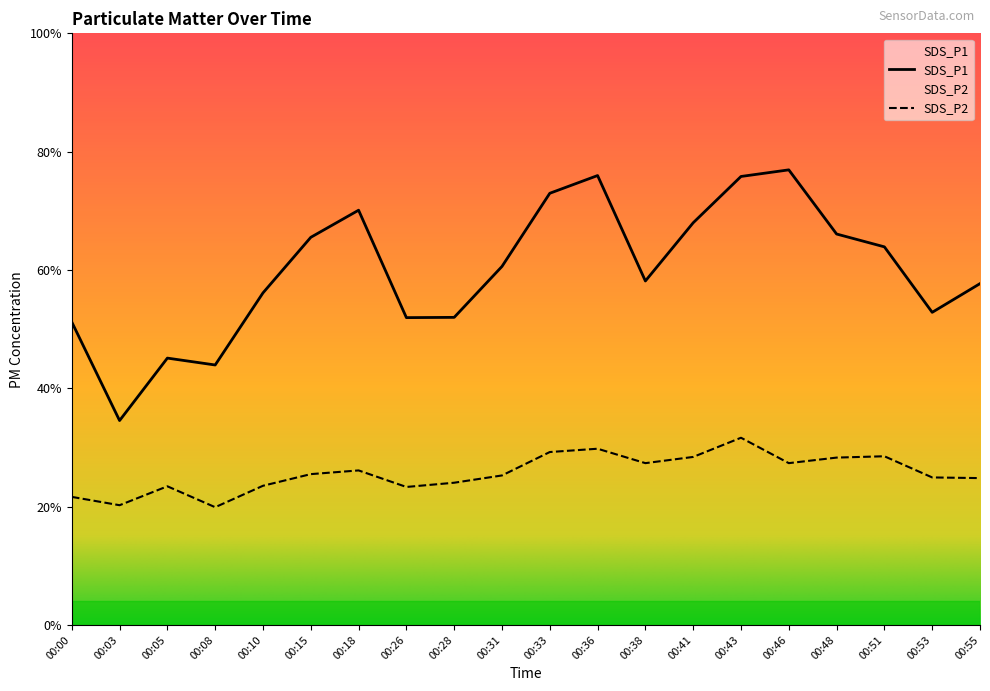

What is the minimum value for SDS_P2?

8.9